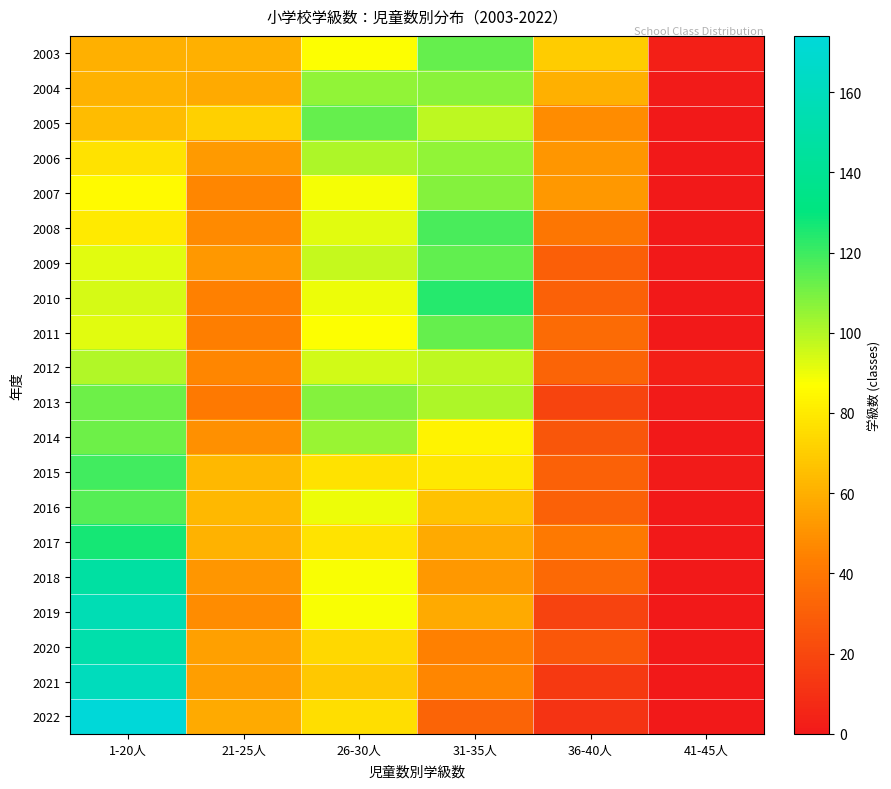

Reading right to left, extract all data points from this chart.

2003: 41-45人=3	36-40人=70	31-35人=113	26-30人=87	21-25人=60	1-20人=60
2004: 41-45人=1	36-40人=60	31-35人=107	26-30人=106	21-25人=58	1-20人=61
2005: 41-45人=0	36-40人=48	31-35人=98	26-30人=113	21-25人=71	1-20人=64
2006: 41-45人=0	36-40人=51	31-35人=106	26-30人=101	21-25人=53	1-20人=77
2007: 41-45人=0	36-40人=52	31-35人=108	26-30人=89	21-25人=46	1-20人=85
2008: 41-45人=0	36-40人=40	31-35人=118	26-30人=92	21-25人=47	1-20人=80
2009: 41-45人=0	36-40人=30	31-35人=114	26-30人=97	21-25人=52	1-20人=92
2010: 41-45人=0	36-40人=31	31-35人=124	26-30人=90	21-25人=44	1-20人=94
2011: 41-45人=0	36-40人=35	31-35人=113	26-30人=87	21-25人=43	1-20人=92
2012: 41-45人=3	36-40人=32	31-35人=98	26-30人=95	21-25人=46	1-20人=100
2013: 41-45人=1	36-40人=19	31-35人=101	26-30人=108	21-25人=41	1-20人=112
2014: 41-45人=0	36-40人=26	31-35人=83	26-30人=104	21-25人=49	1-20人=112
2015: 41-45人=1	36-40人=31	31-35人=79	26-30人=77	21-25人=63	1-20人=119
2016: 41-45人=0	36-40人=31	31-35人=66	26-30人=90	21-25人=63	1-20人=116
2017: 41-45人=0	36-40人=41	31-35人=58	26-30人=78	21-25人=61	1-20人=127
2018: 41-45人=0	36-40人=34	31-35人=52	26-30人=88	21-25人=51	1-20人=147
2019: 41-45人=0	36-40人=18	31-35人=58	26-30人=88	21-25人=48	1-20人=156
2020: 41-45人=0	36-40人=27	31-35人=44	26-30人=74	21-25人=55	1-20人=152
2021: 41-45人=0	36-40人=14	31-35人=46	26-30人=68	21-25人=54	1-20人=160
2022: 41-45人=0	36-40人=11	31-35人=32	26-30人=76	21-25人=58	1-20人=174